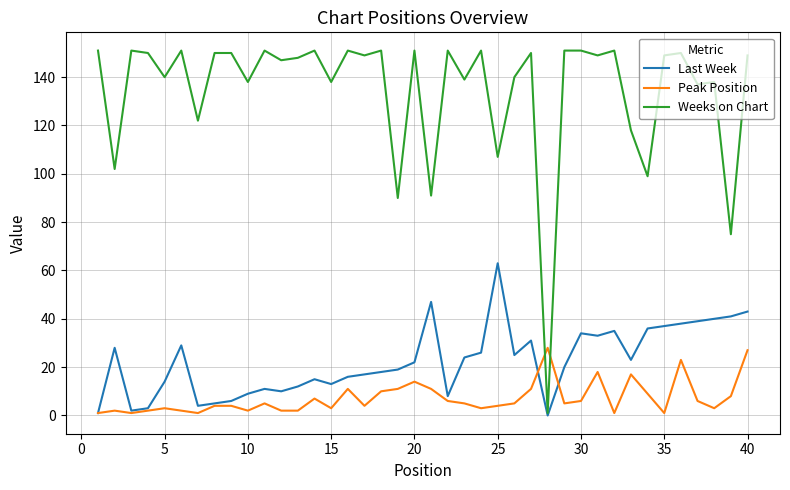

Which series has the largest range (max minus min)?

Weeks on Chart